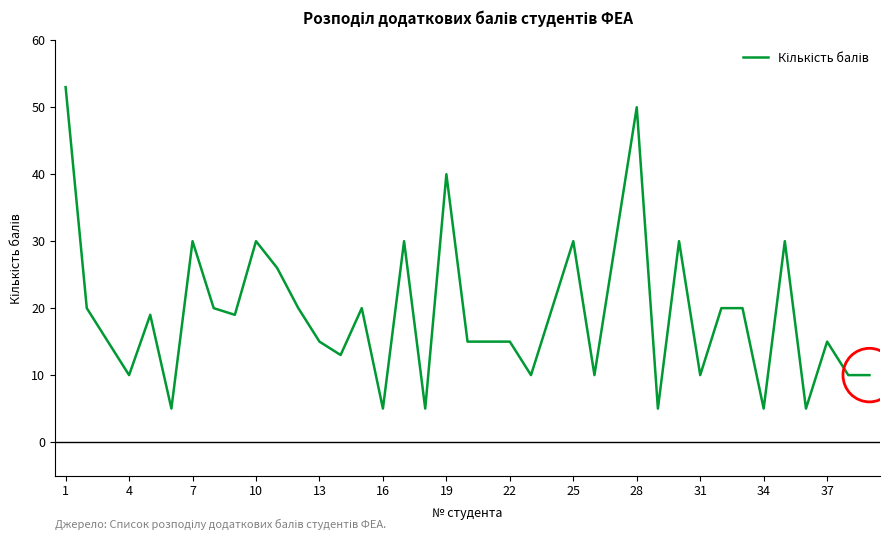

What is the maximum value shown in the chart?

53